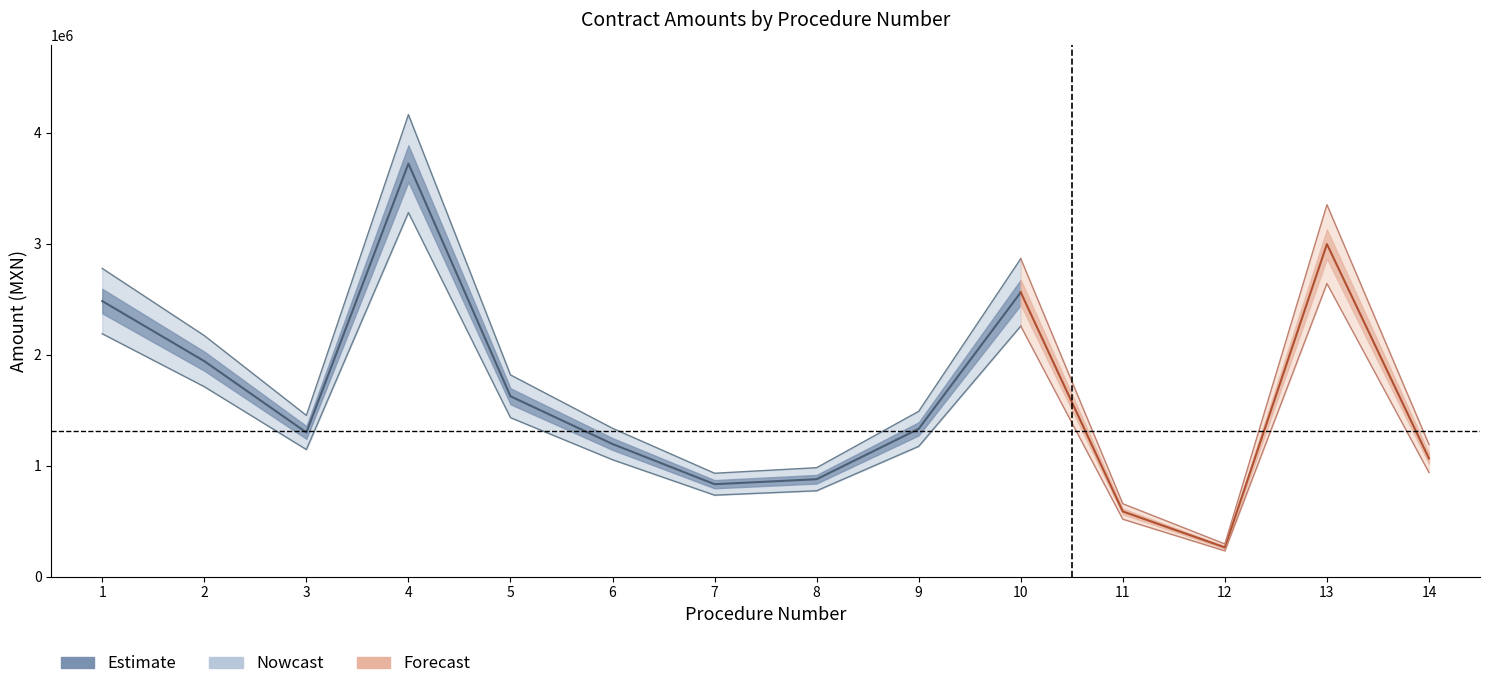

What is the maximum value for Monto con impuestos?

3998300.7